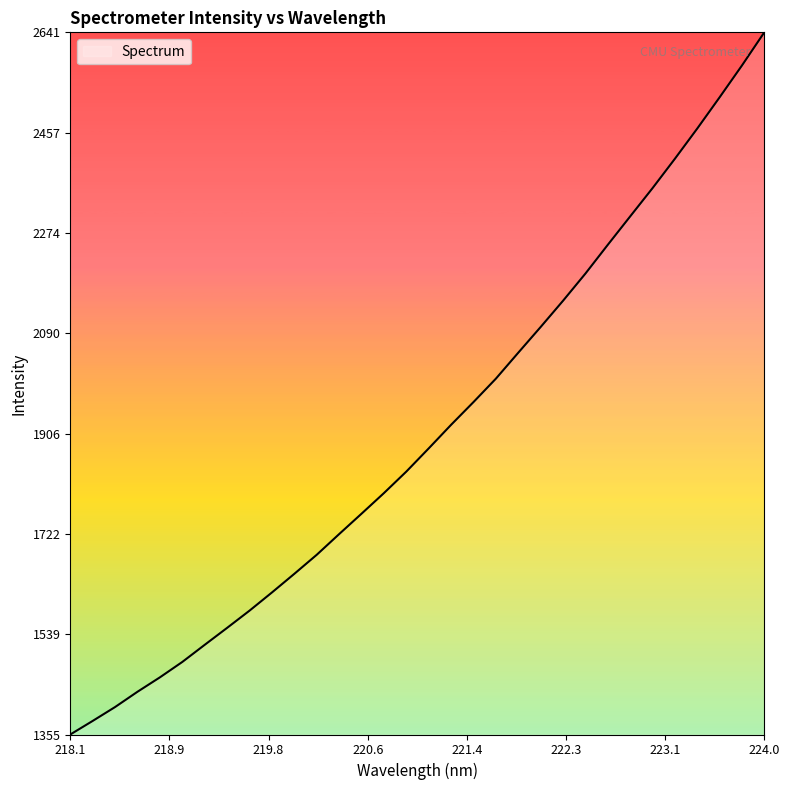

What is the minimum value shown in the chart?

1354.8